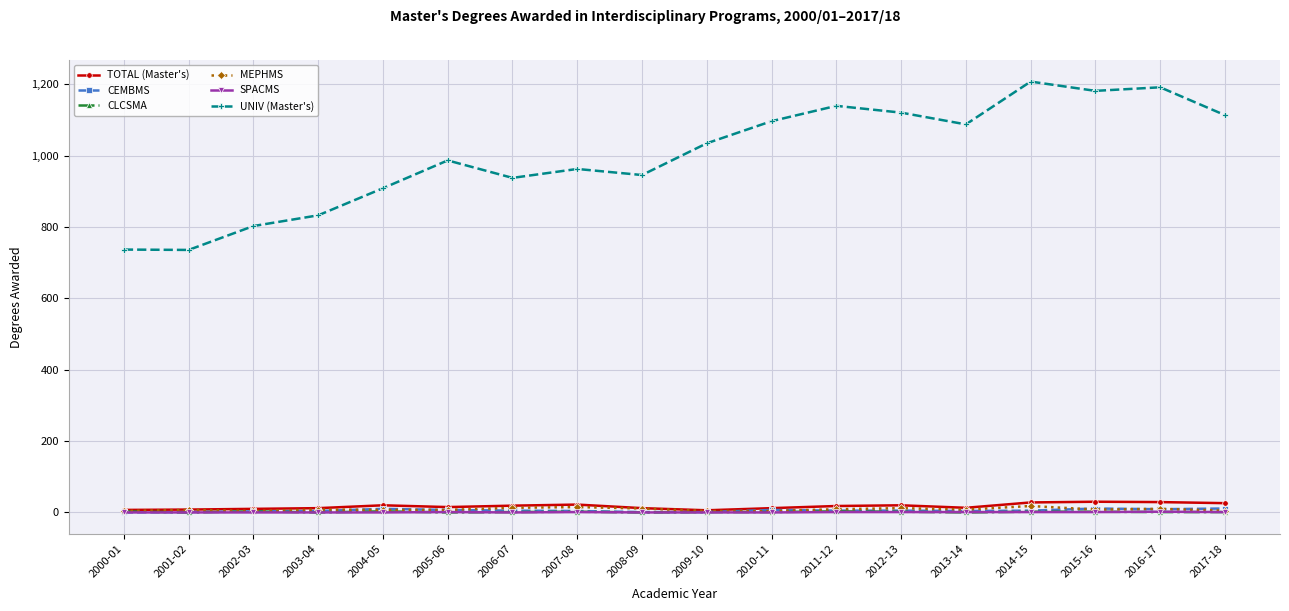

What is the maximum value shown in the chart?

1208